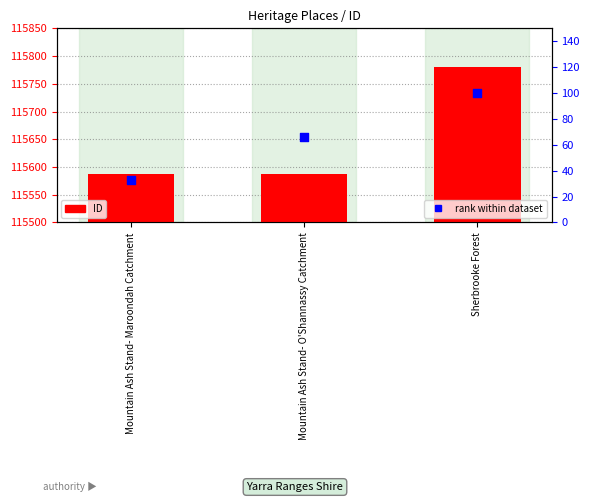

Which series reaches the maximum Y coordinate?

ID